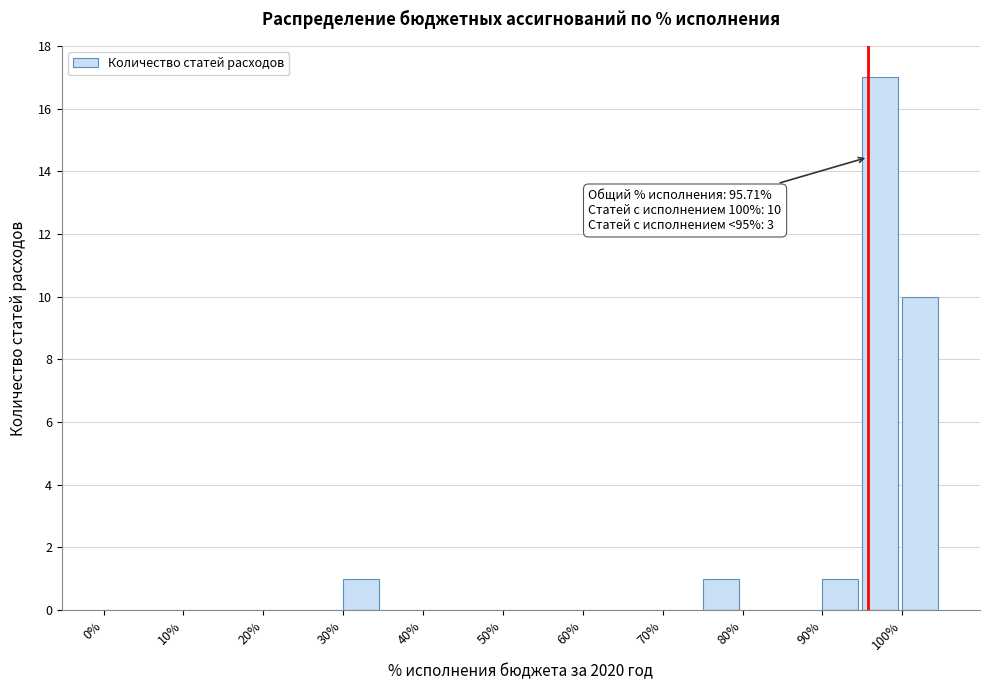

Over which range of the x-axis is the bar tallest?

95 to 100